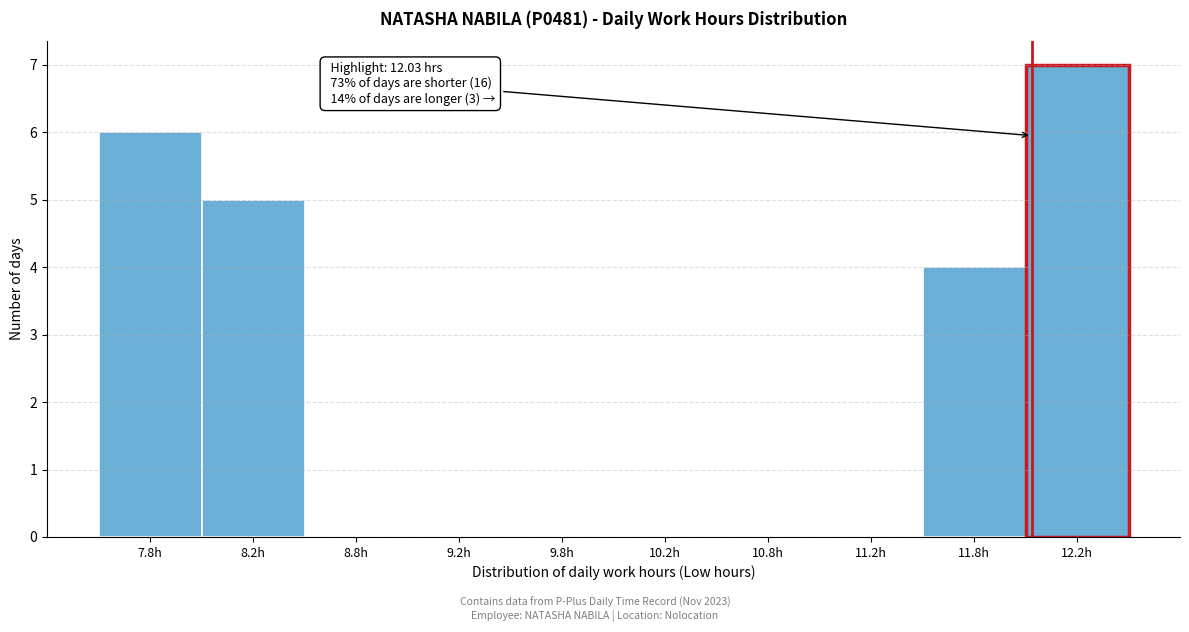

Over which range of the x-axis is the bar tallest?

12.0 to 12.5